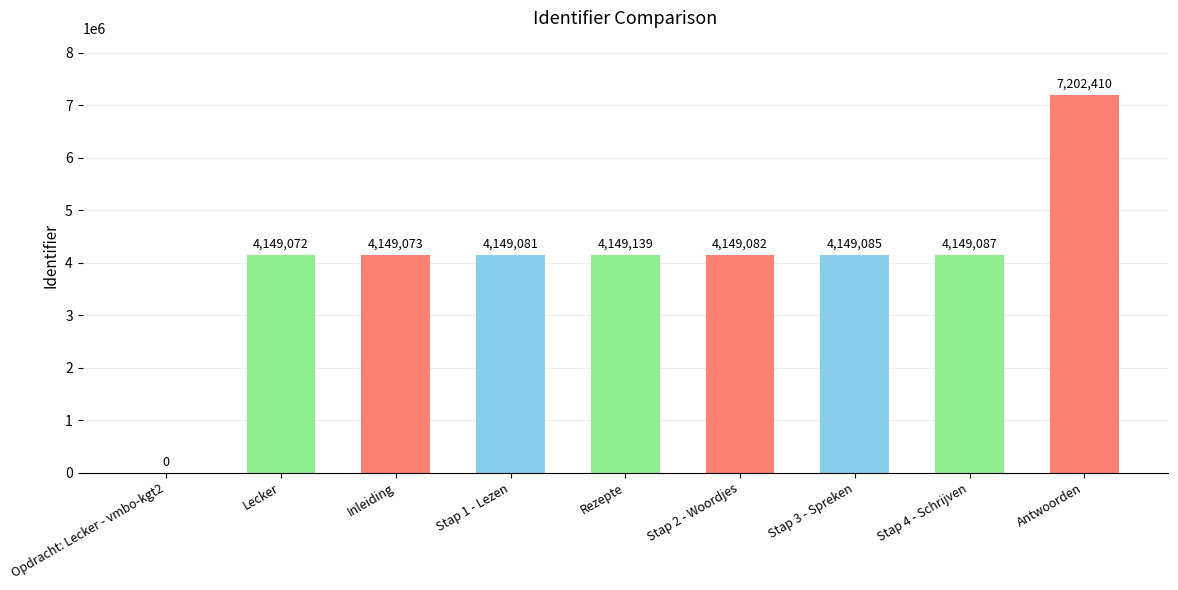

Count the number of data series in this chart.

1